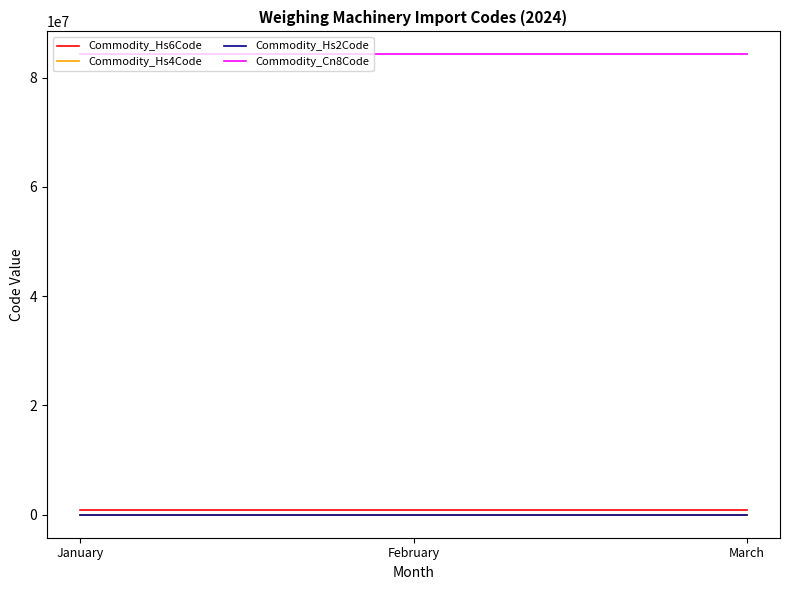

Reading left to right, list all the values displayed in this chart.

Commodity_Hs6Code: January=842389	February=842389	March=842389
Commodity_Hs4Code: January=8423	February=8423	March=8423
Commodity_Hs2Code: January=84	February=84	March=84
Commodity_Cn8Code: January=84238920	February=84238920	March=84238920